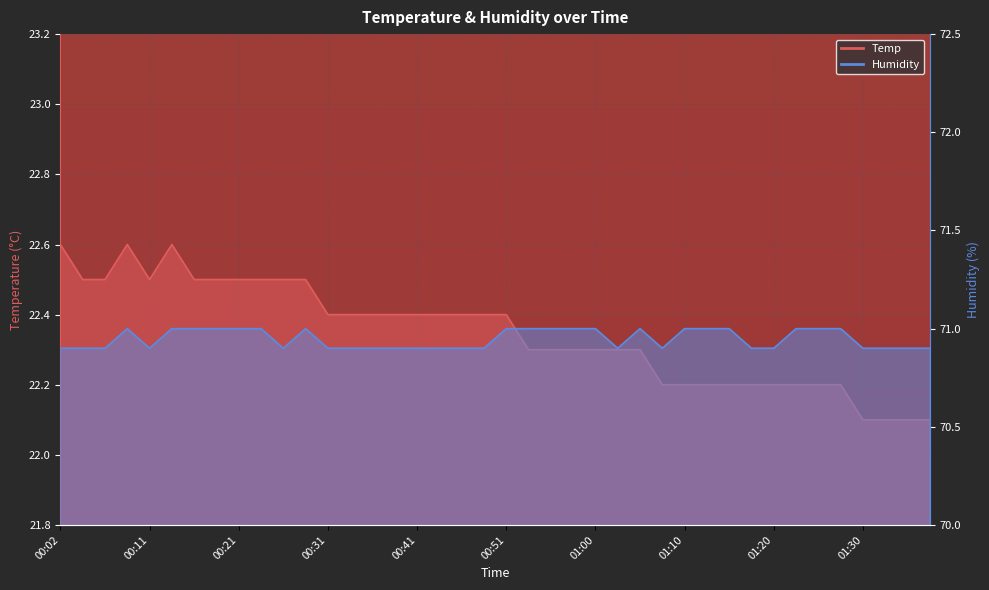

True or false: Humidity and Temp cross at least once.

False